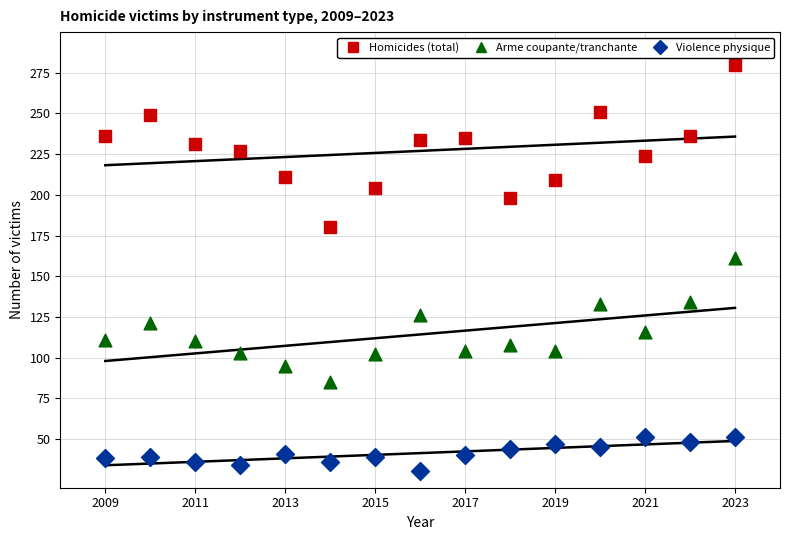

Across all series, what Y value is closest to 155?

161